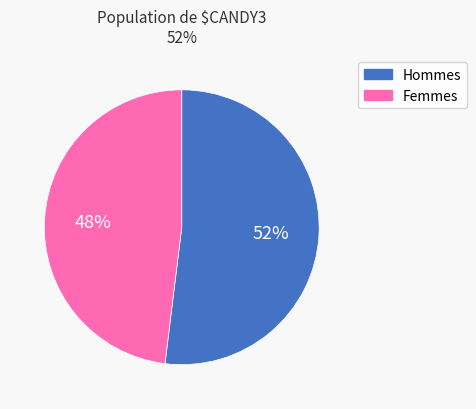

How many slices are in this pie chart?

2